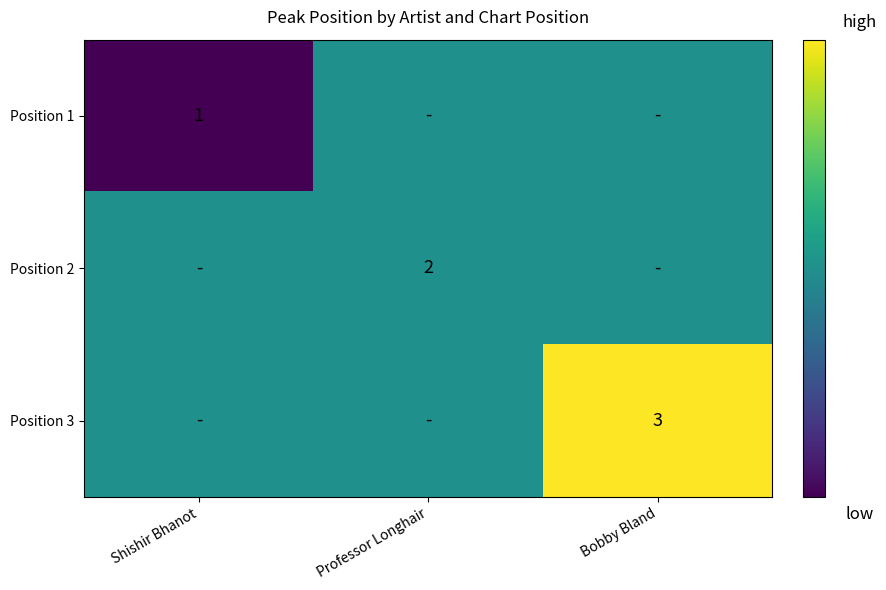

The value of Position 1 at Shishir Bhanot is 1. True or false?

True